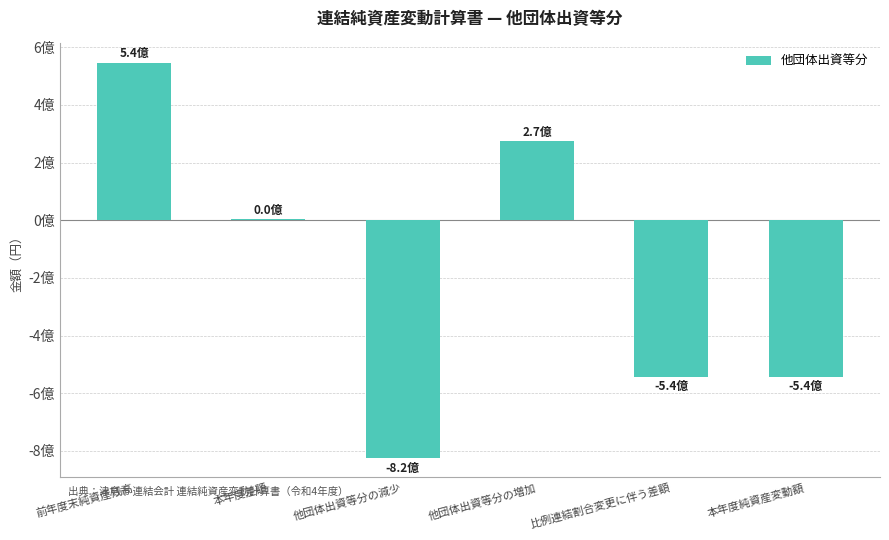

Count the number of categories in the chart.

6